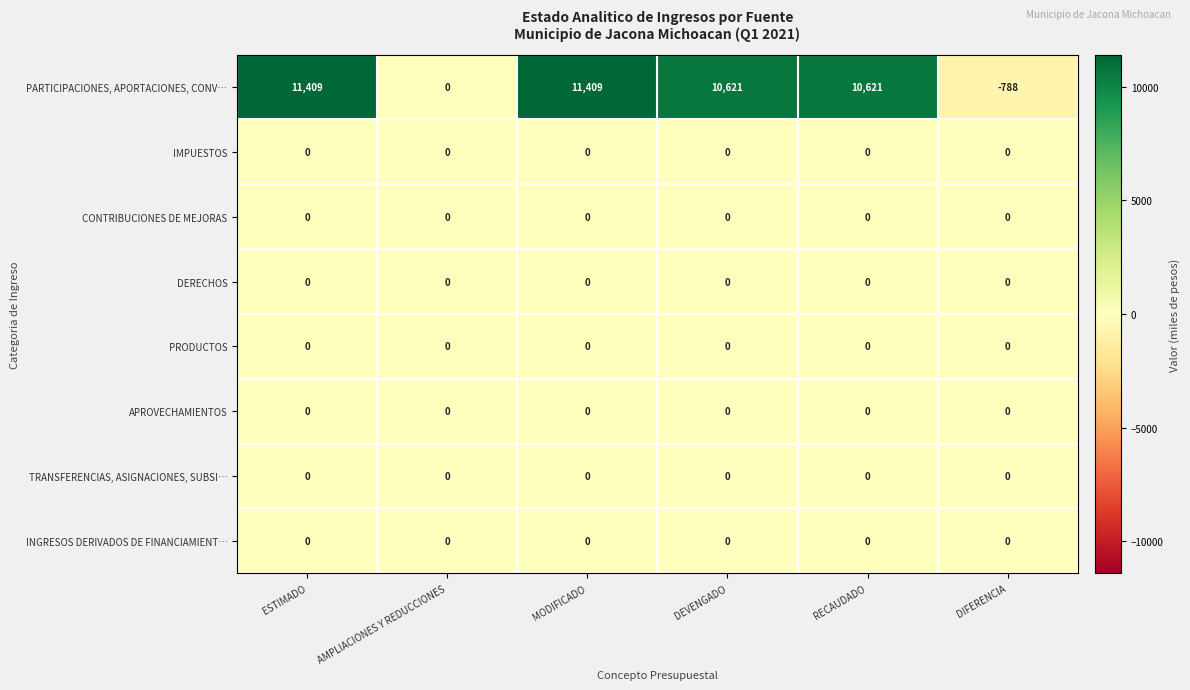

What is the maximum value shown in the chart?

11409